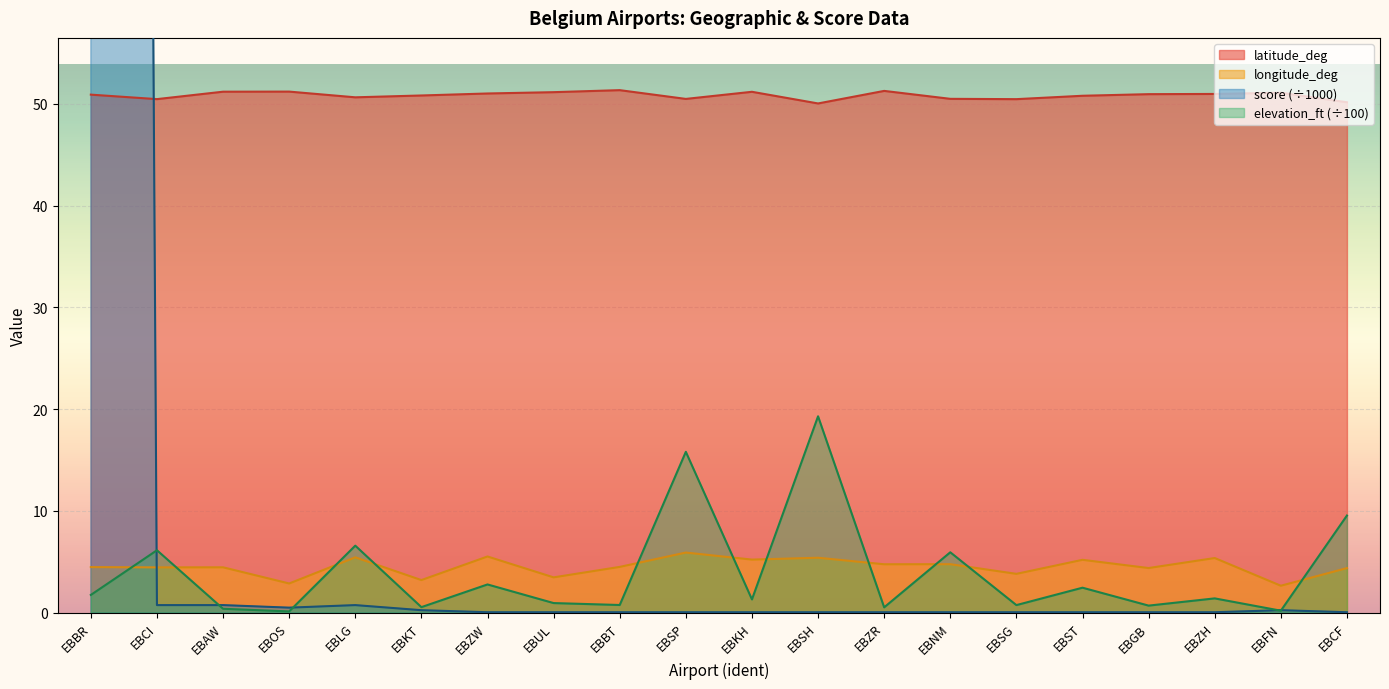

What is the spread (max minus min) of values at EBZR?

51.2